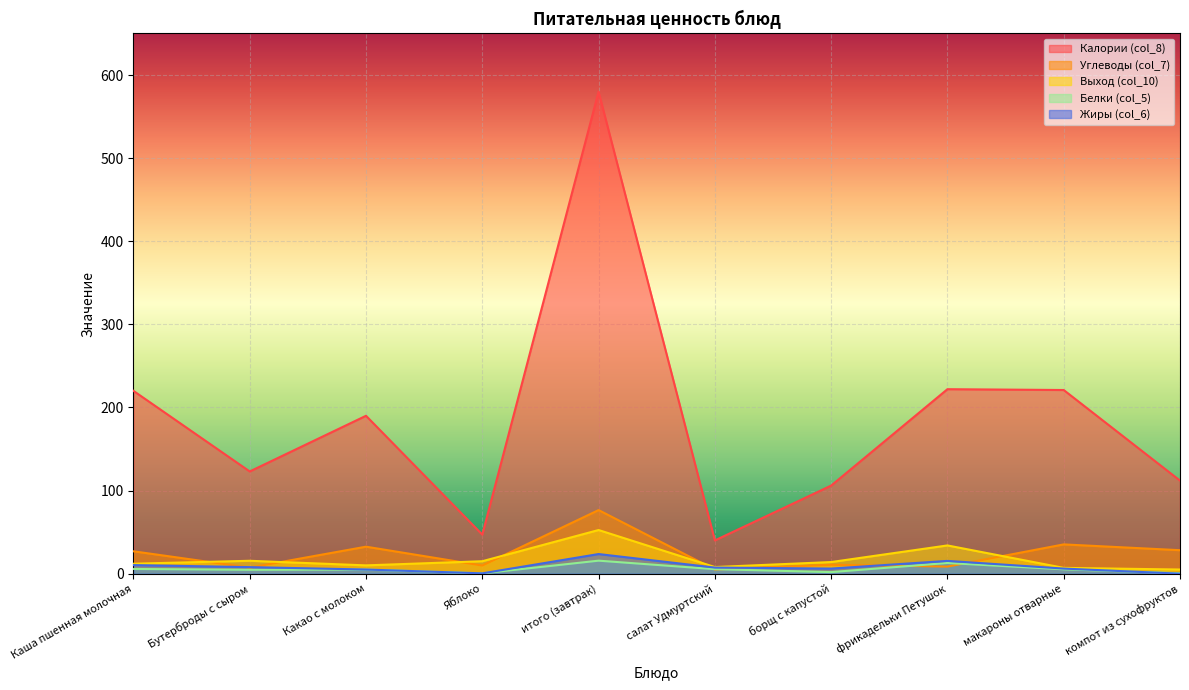

What is the sum of all Углеводы (col_7) values?

240.9